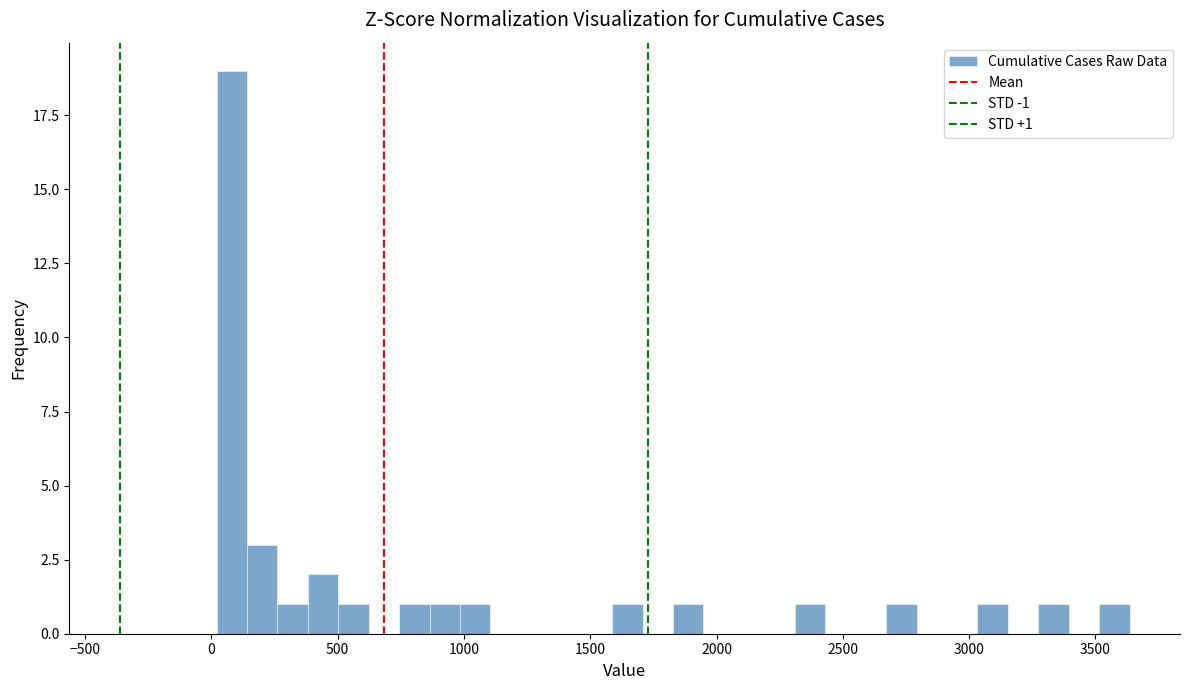

Read against the x-axis, roughly where is the centre of the tallest bar?

100